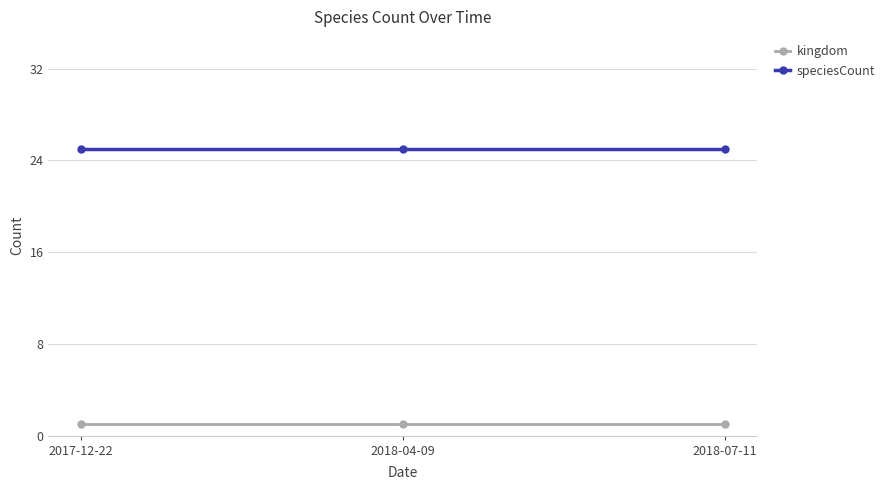

What is the spread (max minus min) of values at 2018-04-09?

24